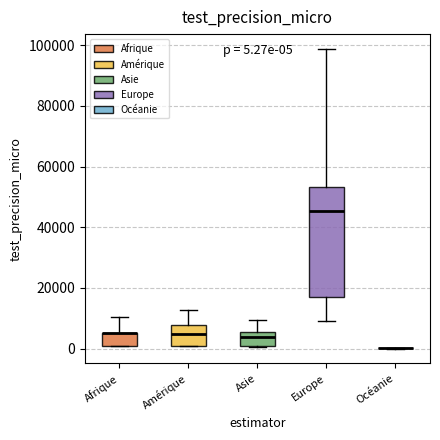

Comparing the boxes themselves (not the whiskers), which one is the tallest?

Europe